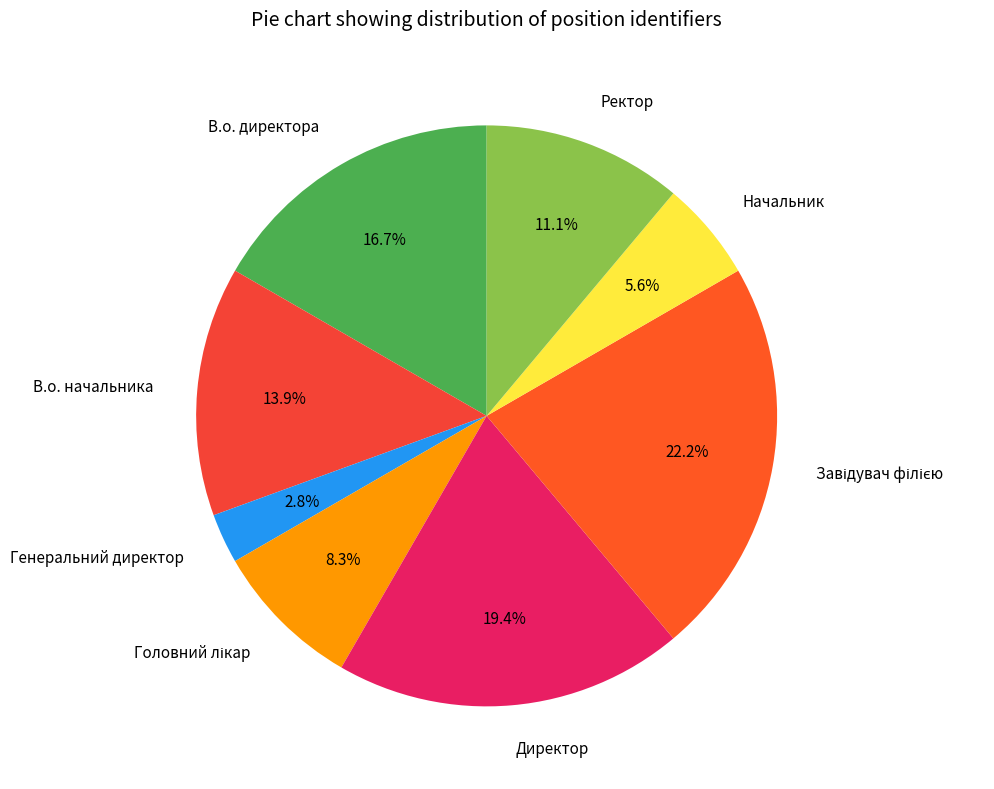

Is there any slice that represents more than half of the pie?

No